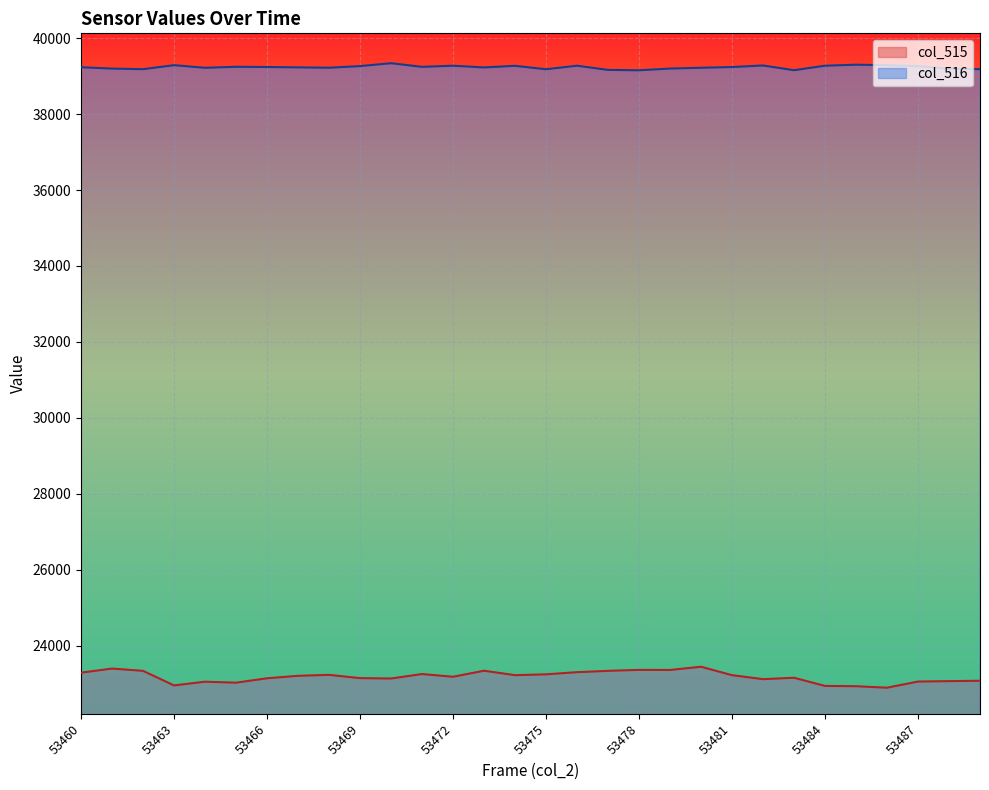

What are all the series names shown in the legend?

col_515, col_516